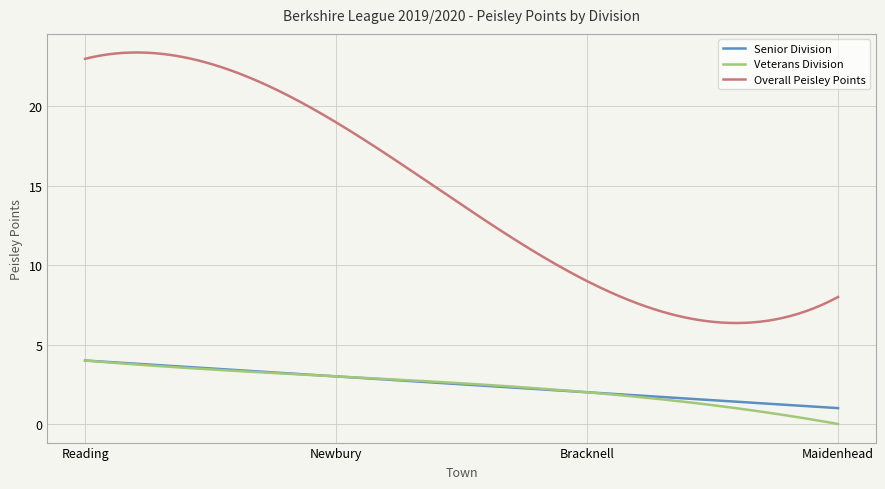

What is the maximum value for Overall Peisley Points?

23.4